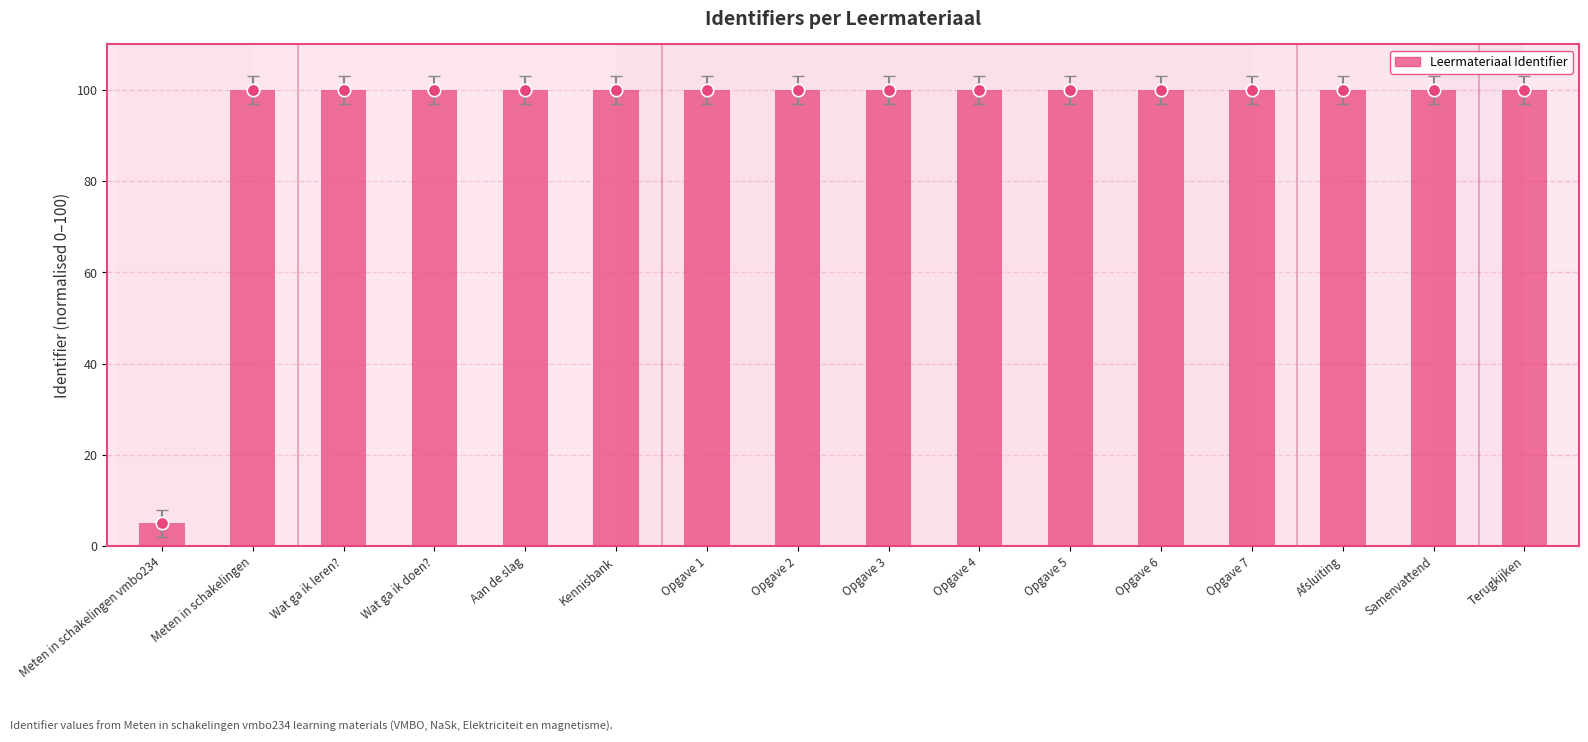

What is the ratio of the value at Afsluiting to the value at Terugkijken?

1.0